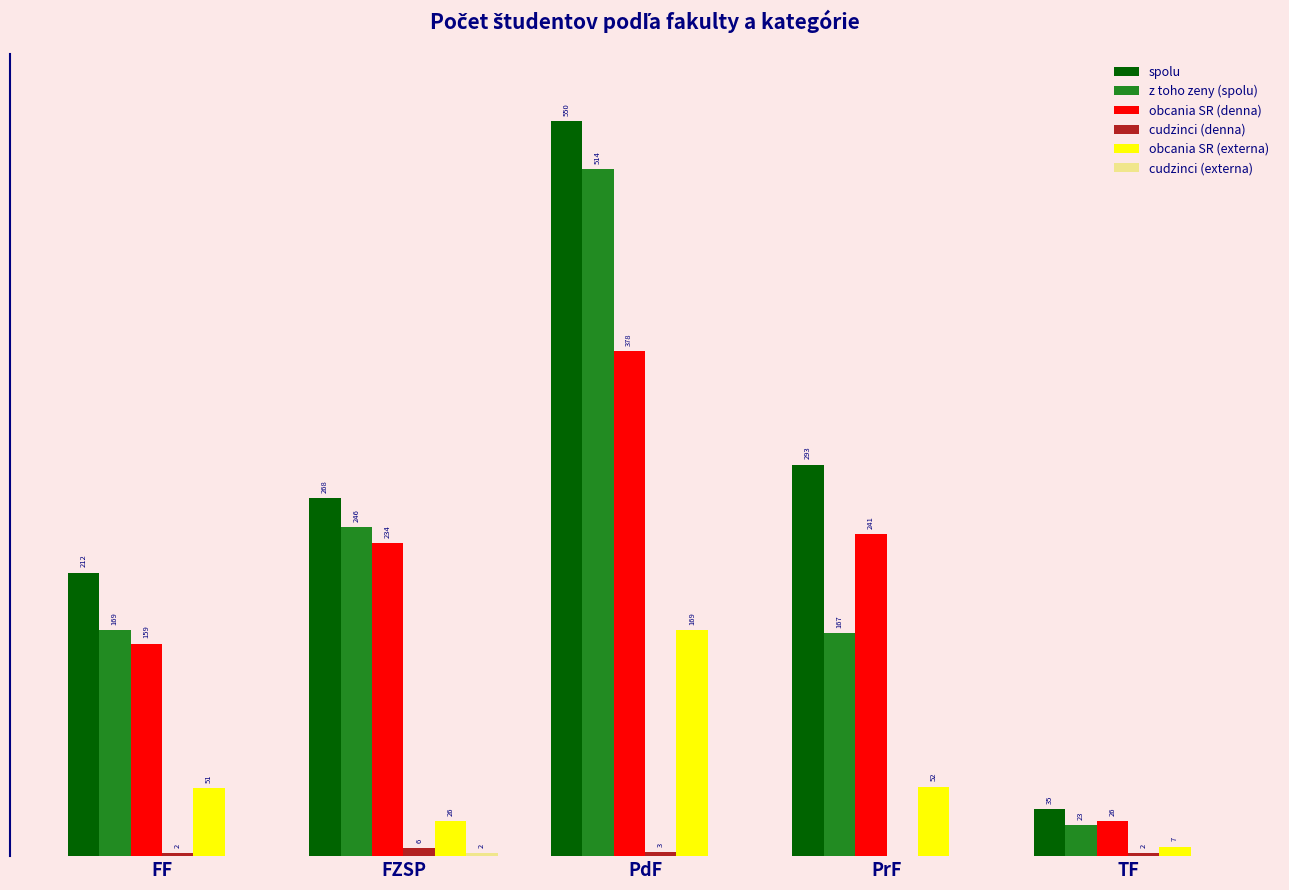

Which series changed the most between FF and FZSP?

z toho zeny (spolu)